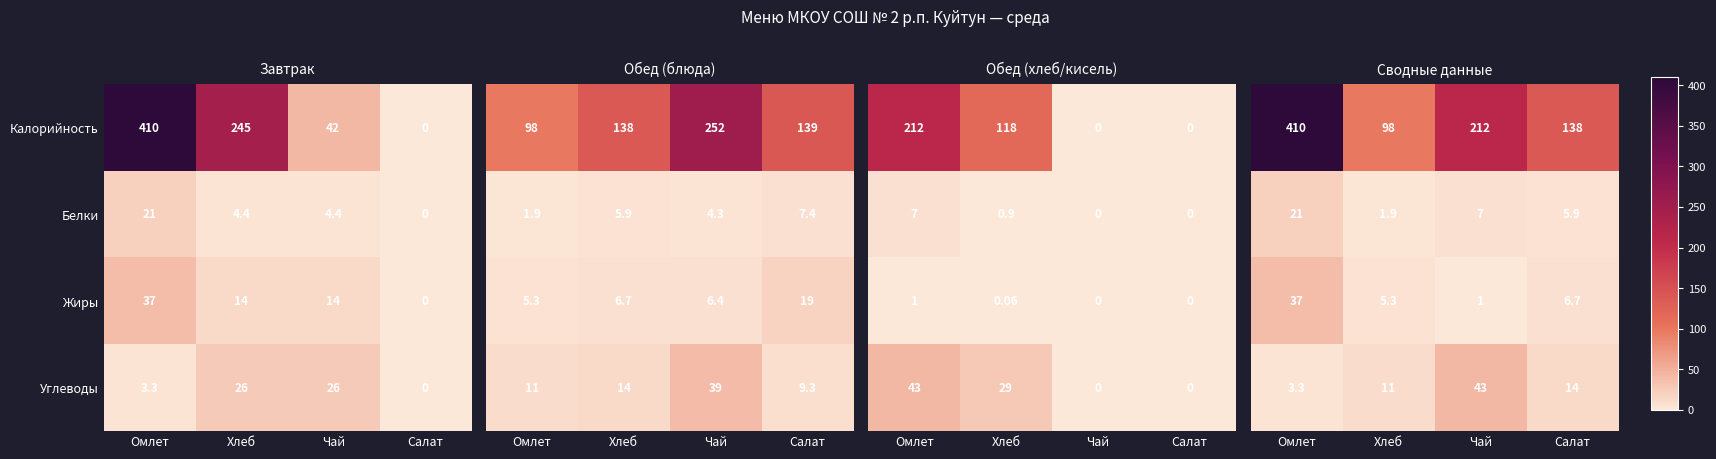

What is the average value of the Белки series?

7.5